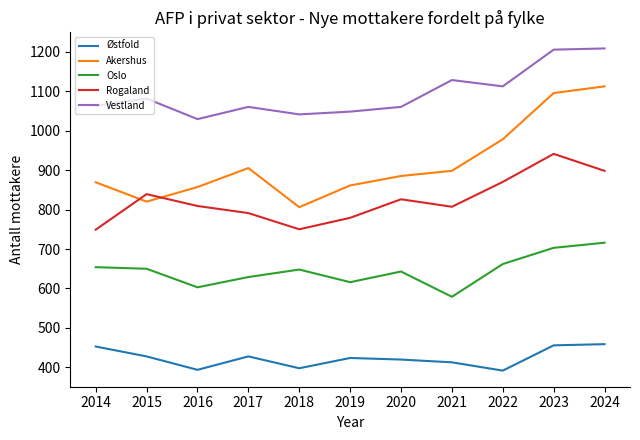

How many lines are shown in the chart?

5